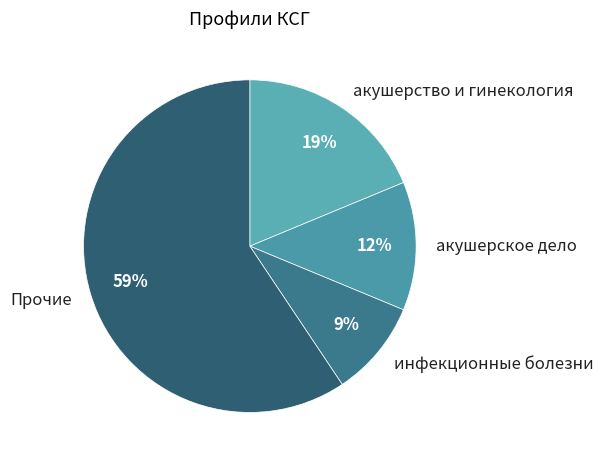

Which category has the biggest portion of the pie?

Прочие